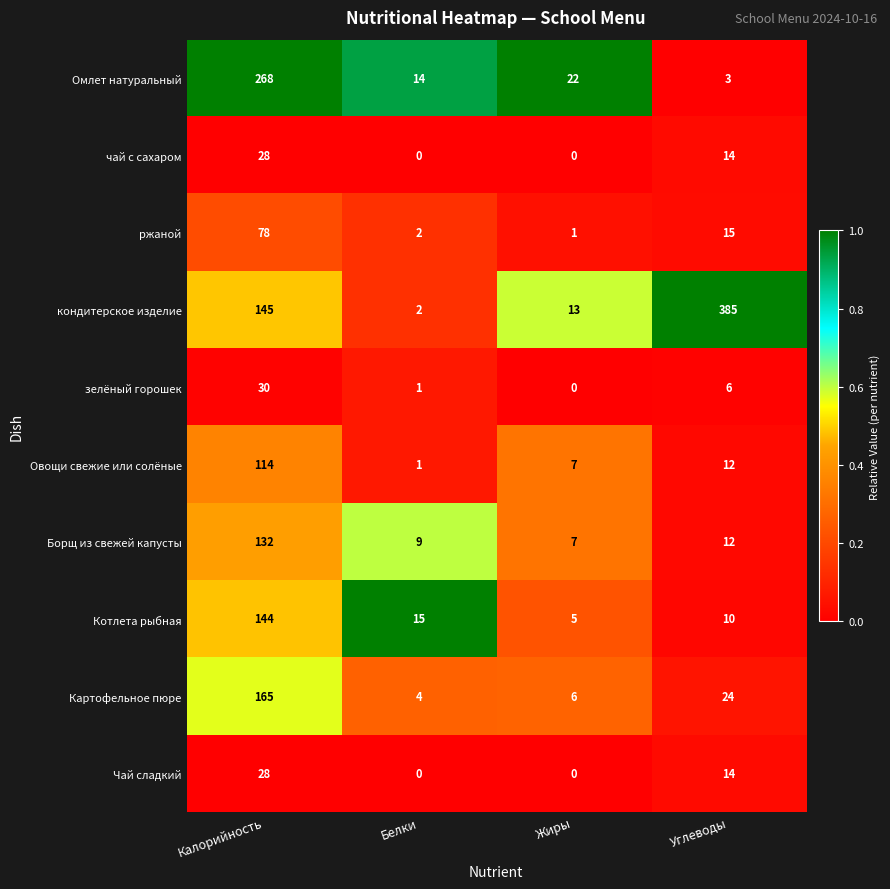

Which series has the widest spread of values?

кондитерское изделие